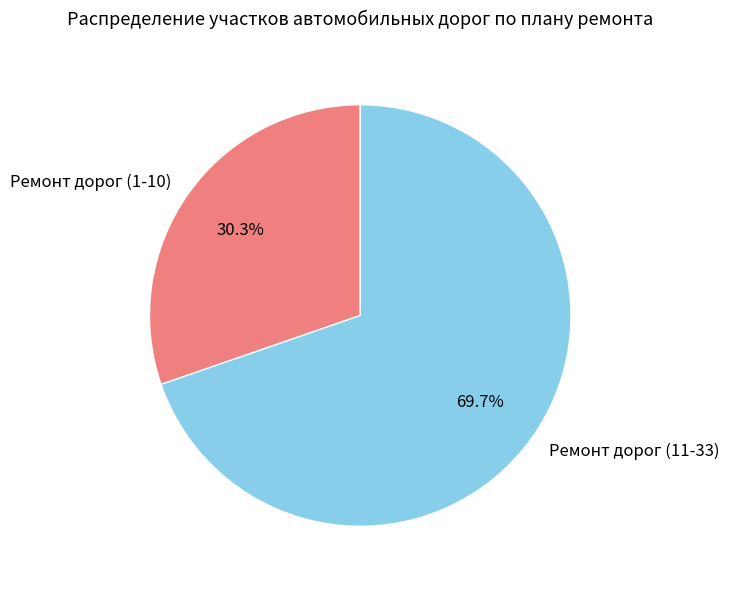

True or false: Ремонт дорог (11-33) accounts for 70% of the total.

True